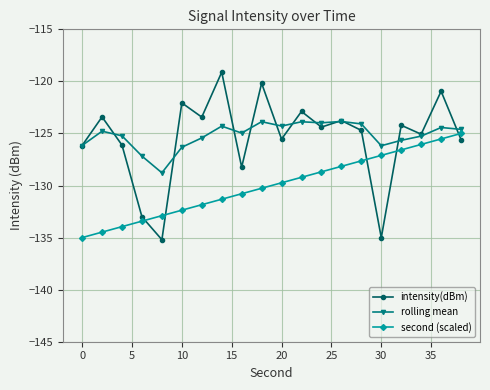

Which series has the widest spread of values?

intensity(dBm)